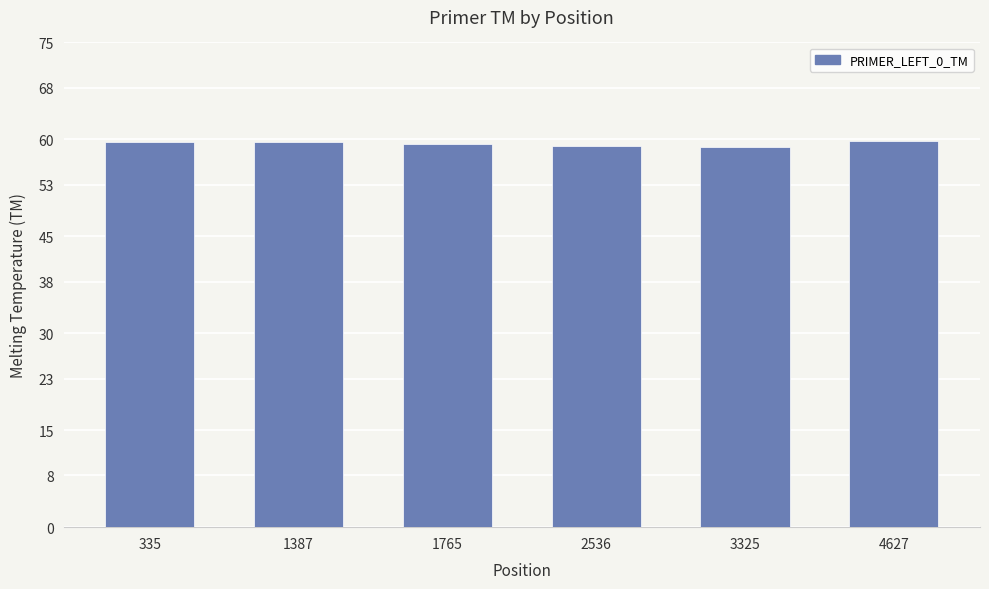

The value at 1387 is 82.4. True or false?

False